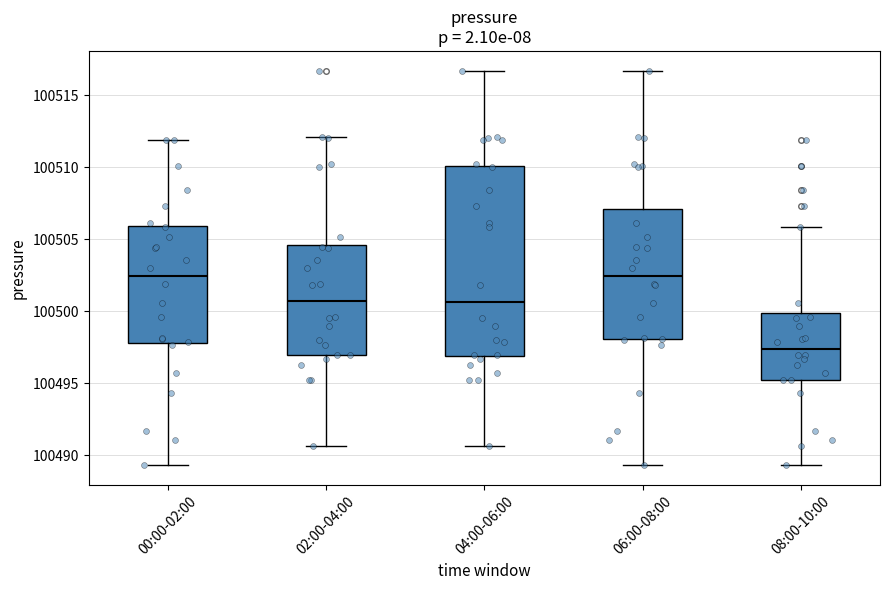

Where does the lower whisker of the box for 02:00-04:00 end on the y-axis? The values are not printed on the chart, so give them approximately, as read against the axis.

100490.5